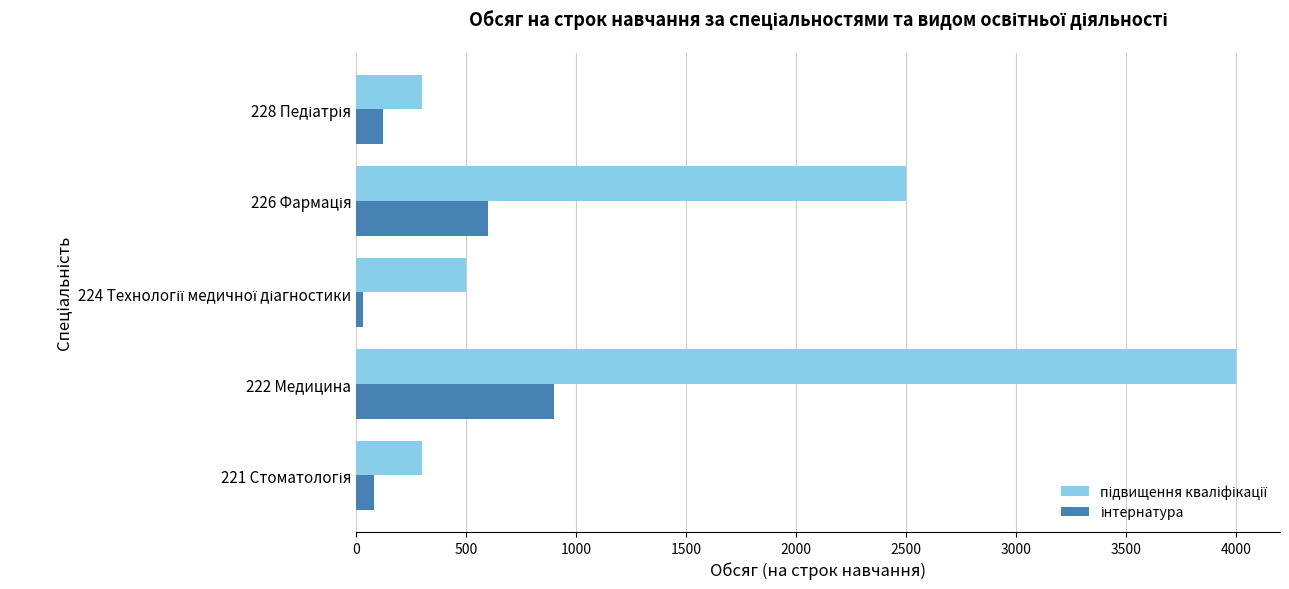

What is the spread (max minus min) of values at 222 Медицина?

3100